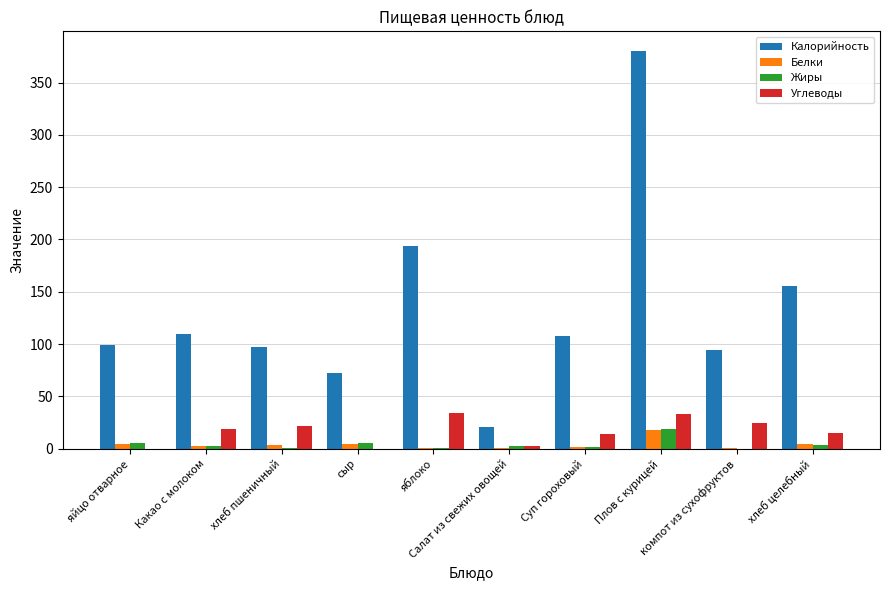

Between Салат из свежих овощей and компот из сухофруктов, which series saw the biggest shift?

Калорийность